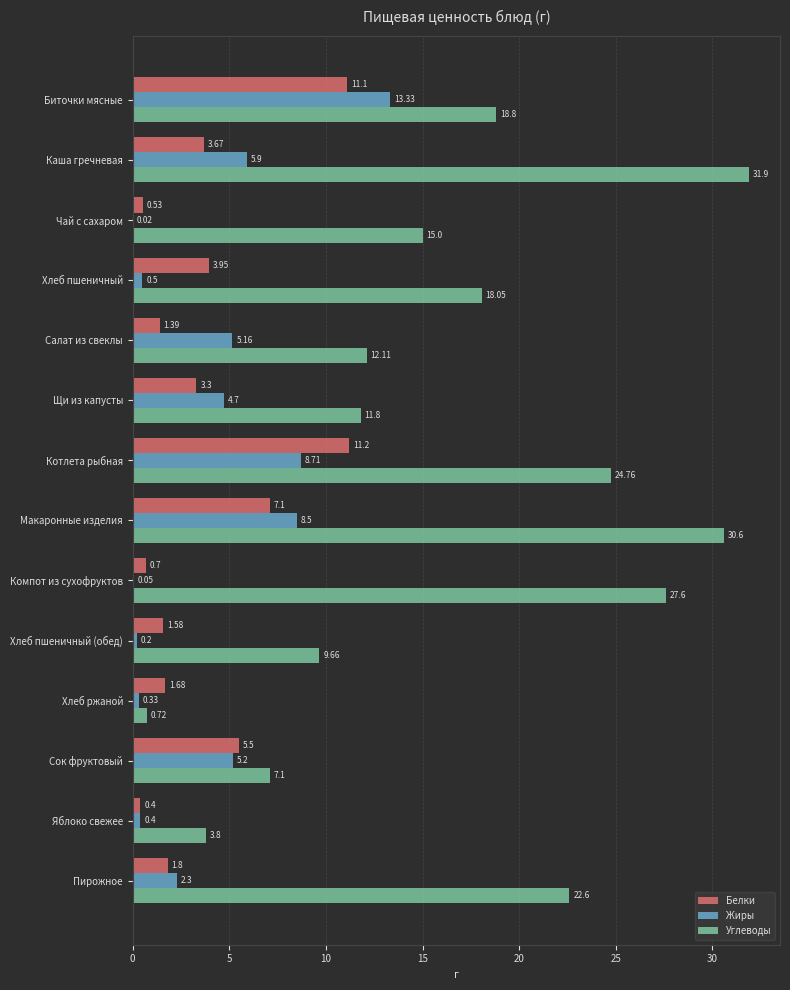

How many values in the Углеводы series exceed 18?

7